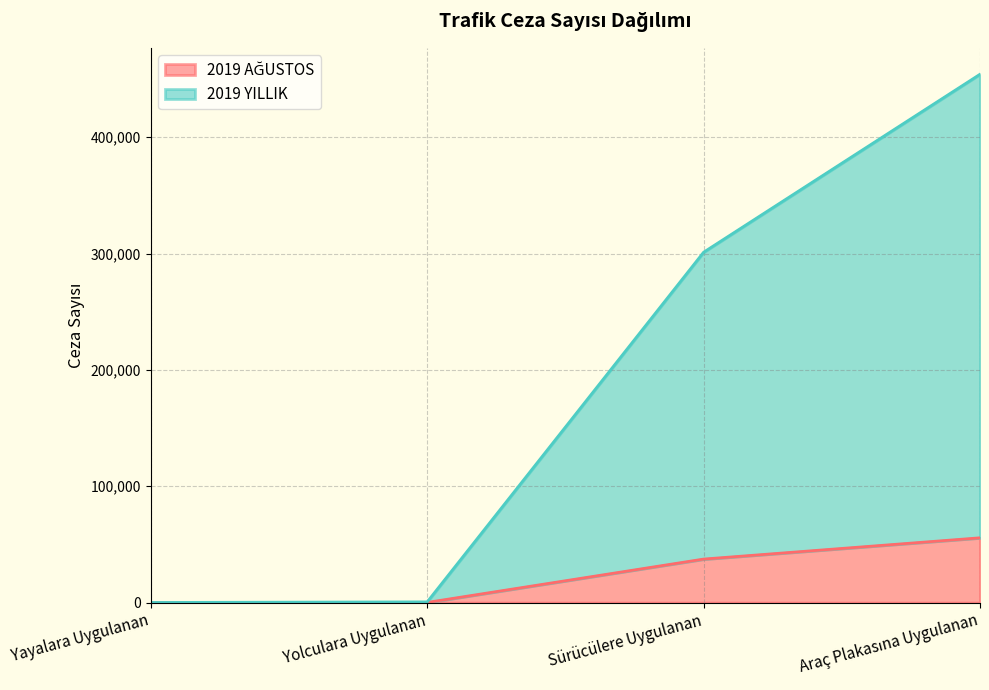

True or false: 2019 AĞUSTOS and 2019 YILLIK cross at least once.

False